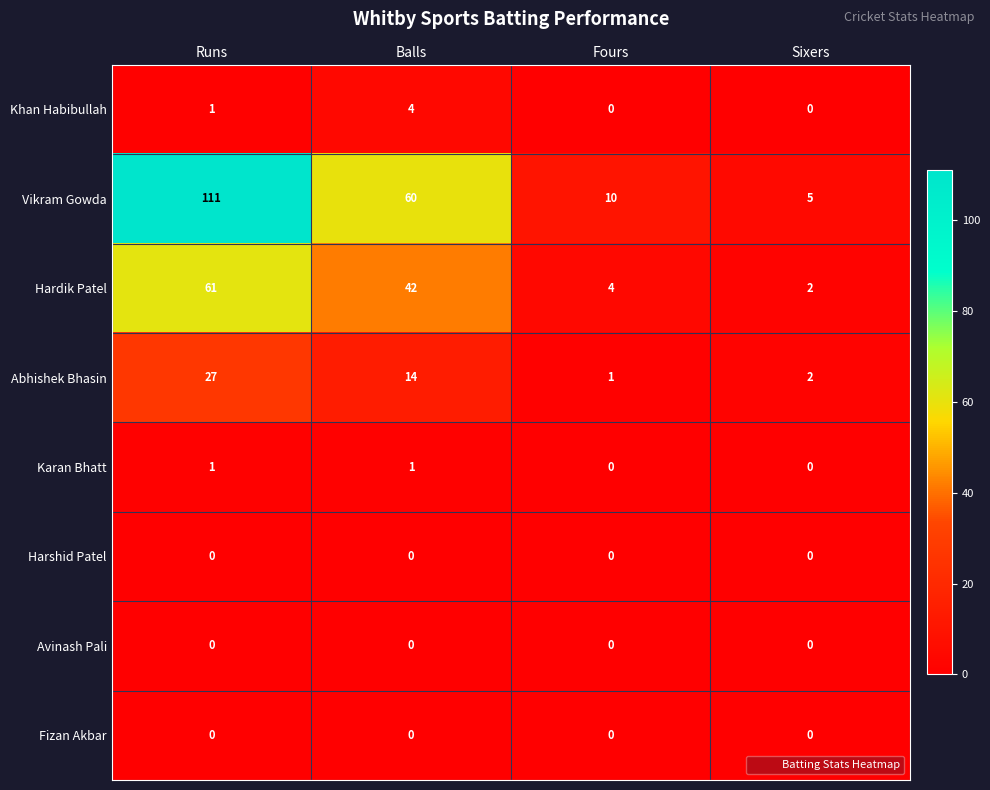

At which category does the chart reach its peak across all series?

Runs